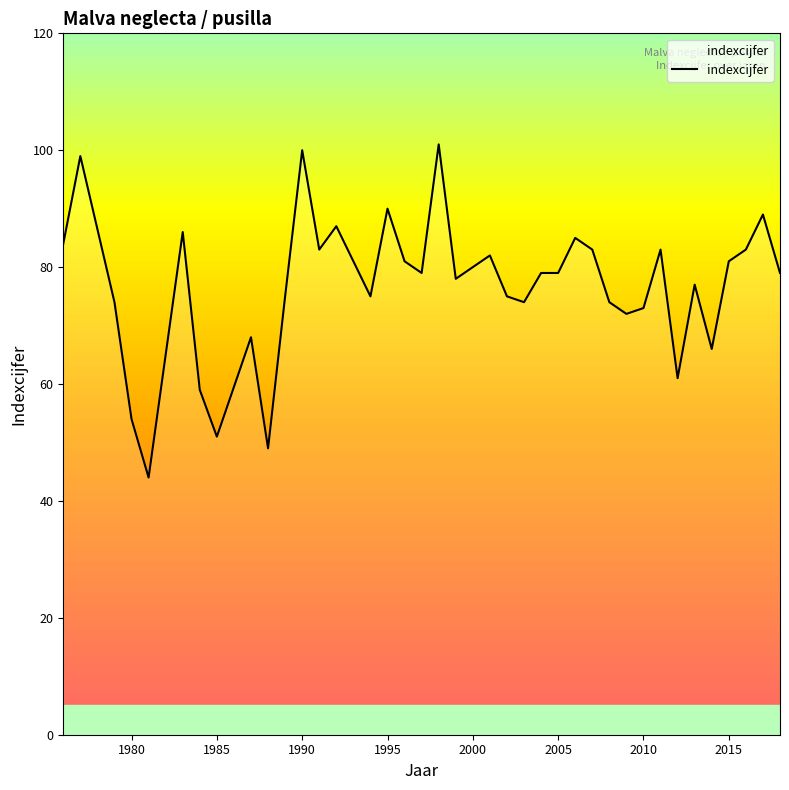

What is the minimum value shown in the chart?

44